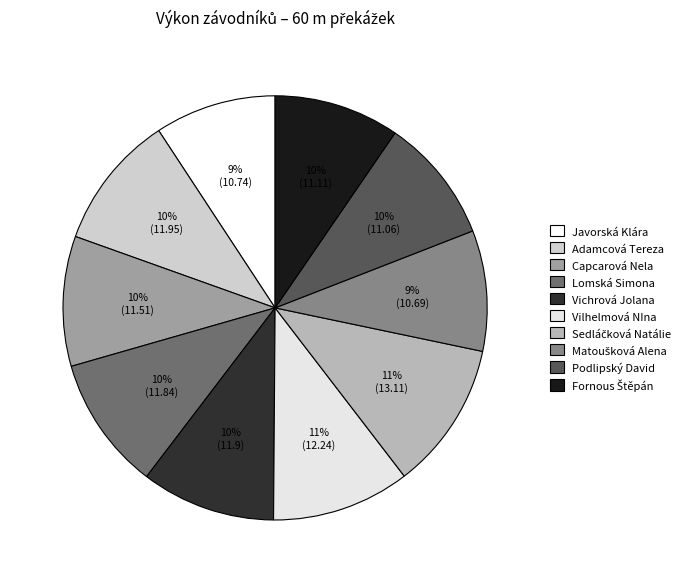

What is the ratio of the value at Capcarová Nela to the value at Matoušková Alena?

1.1